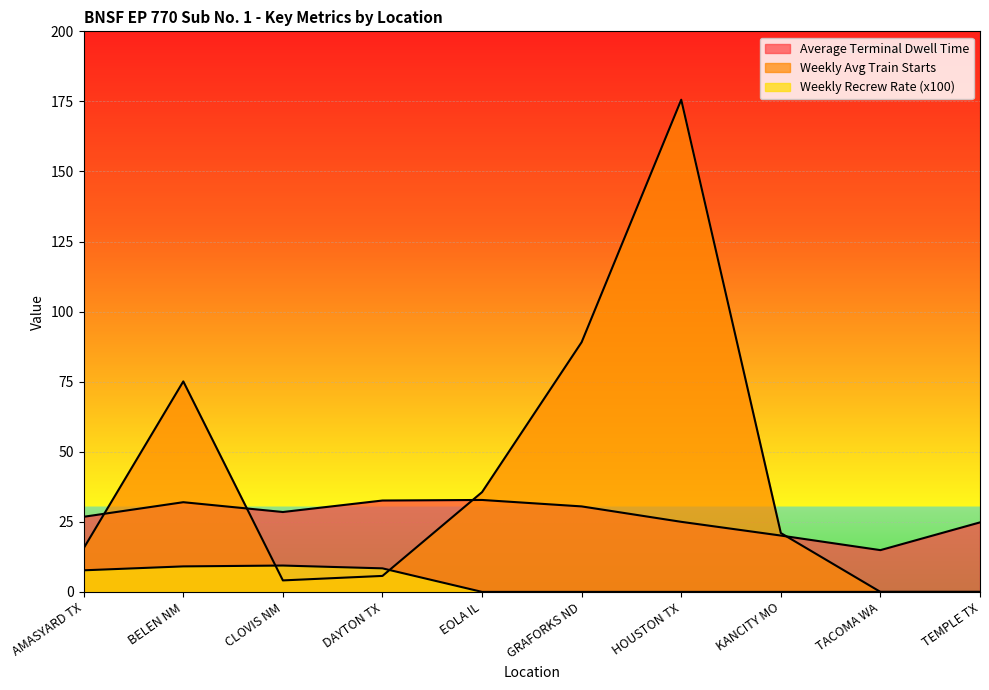

What is the sum of all Weekly Recrew Rate (x100) values?

34.6